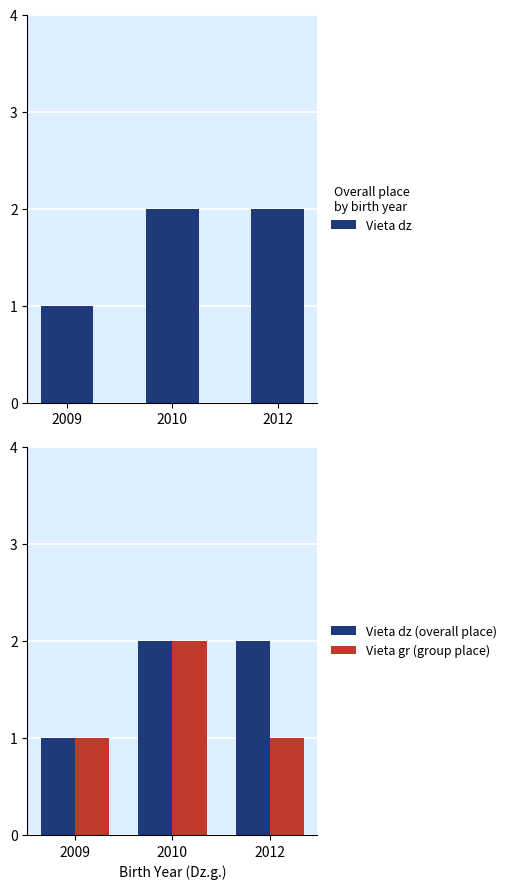

List the series in order of their peak value, lowest first.

Vieta dz, Vieta dz (overall place), Vieta gr (group place)